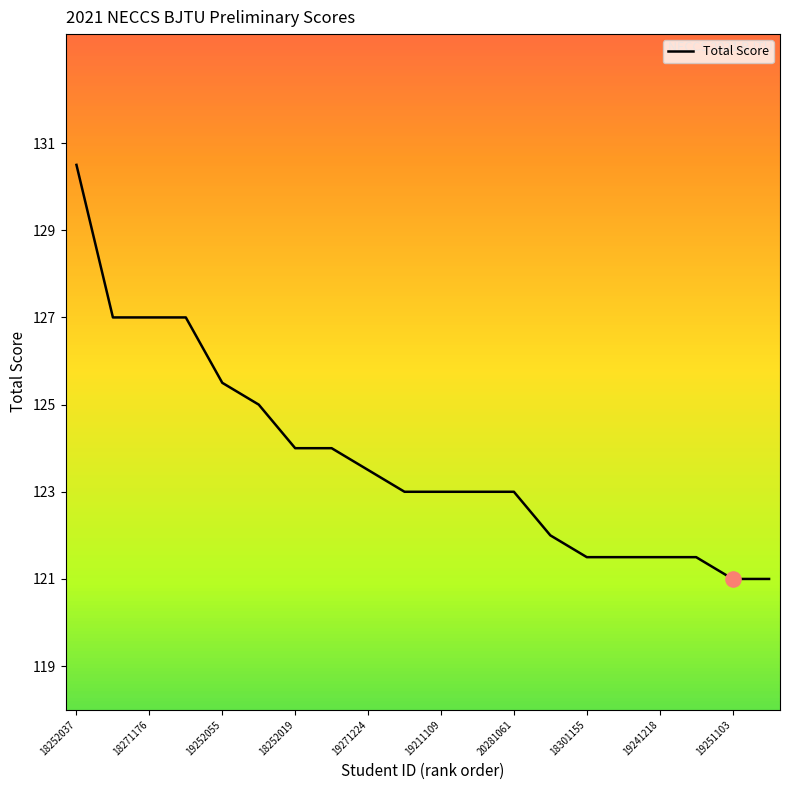

What is the difference between the maximum and minimum values?

9.5